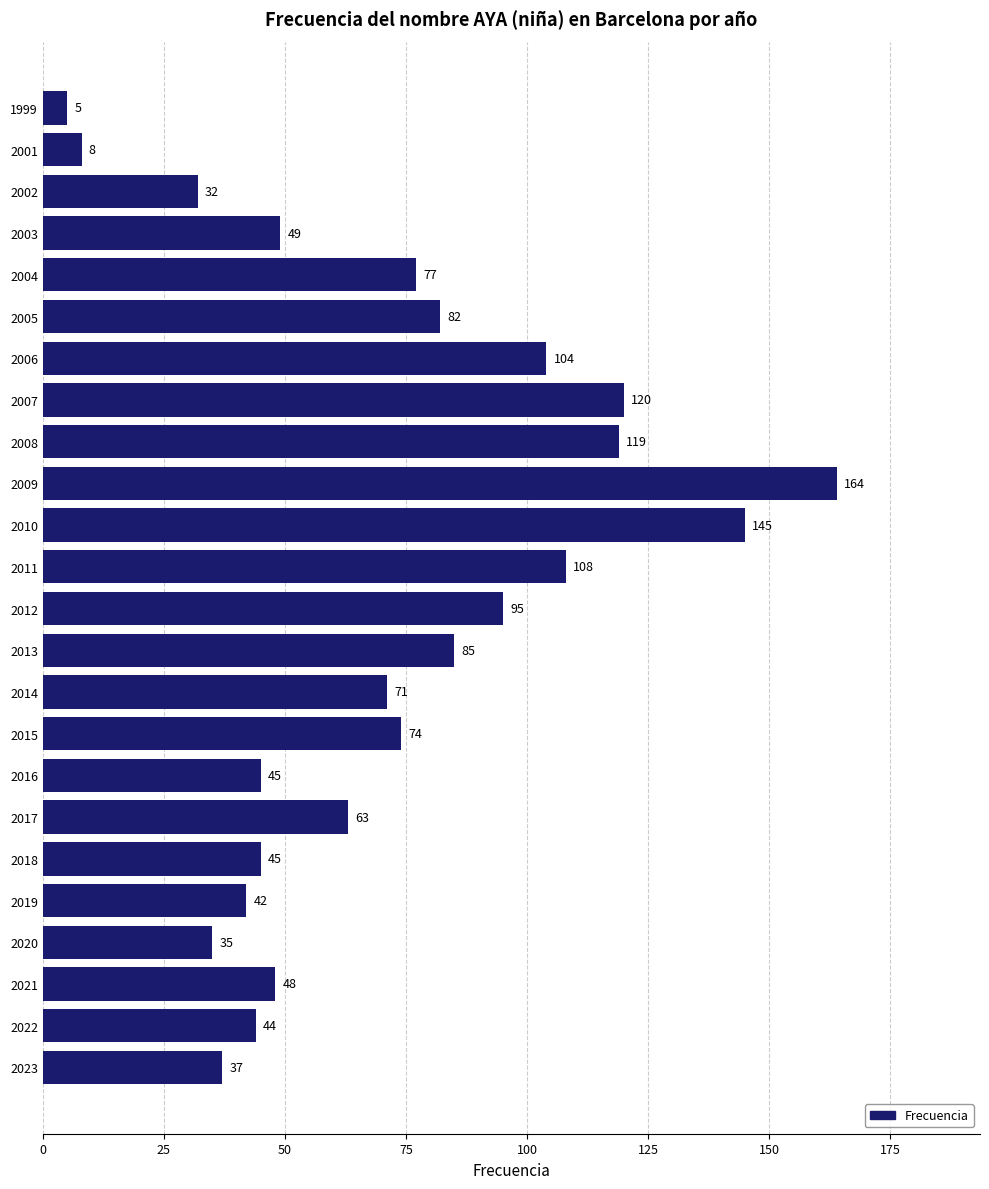

How many series are shown in this chart?

1